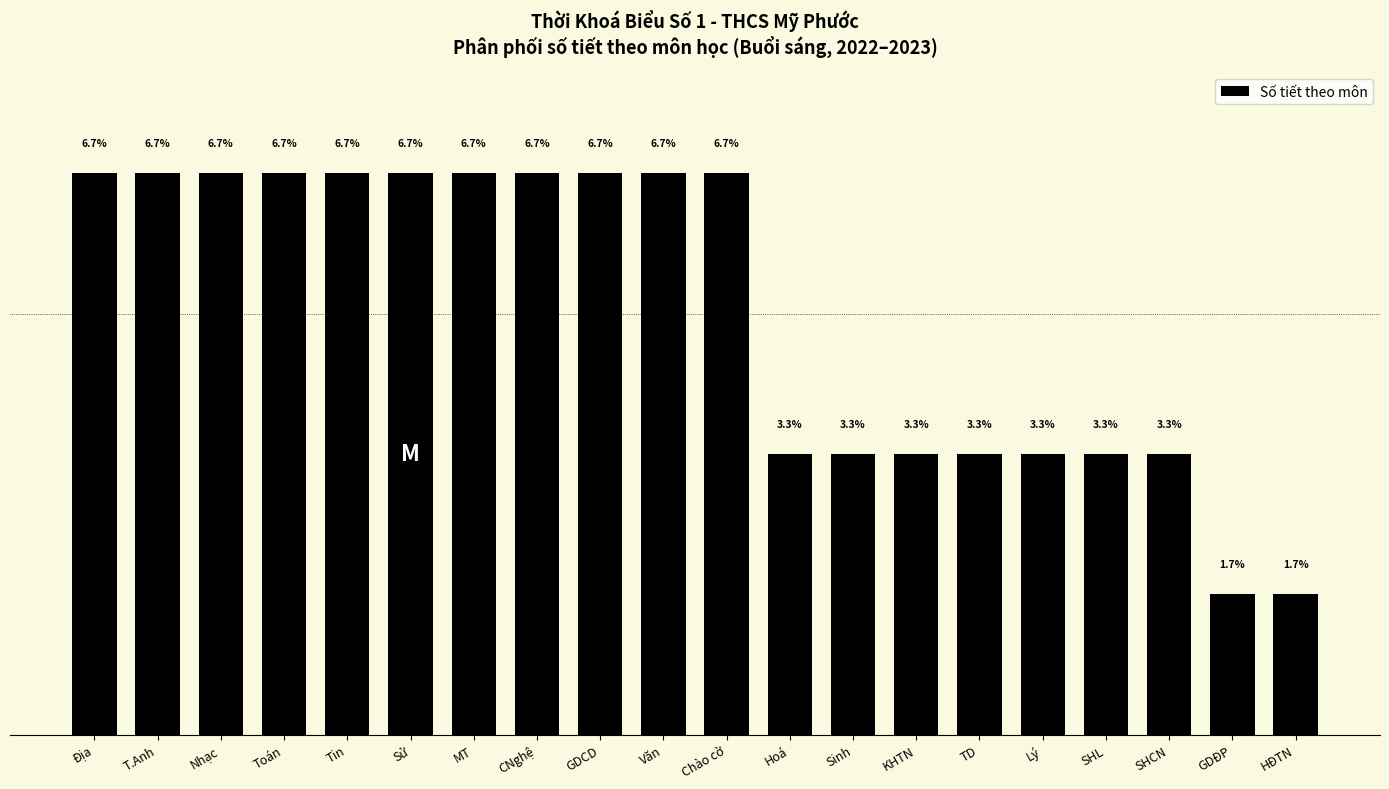

Which has a higher value, TD or Tin?

Tin